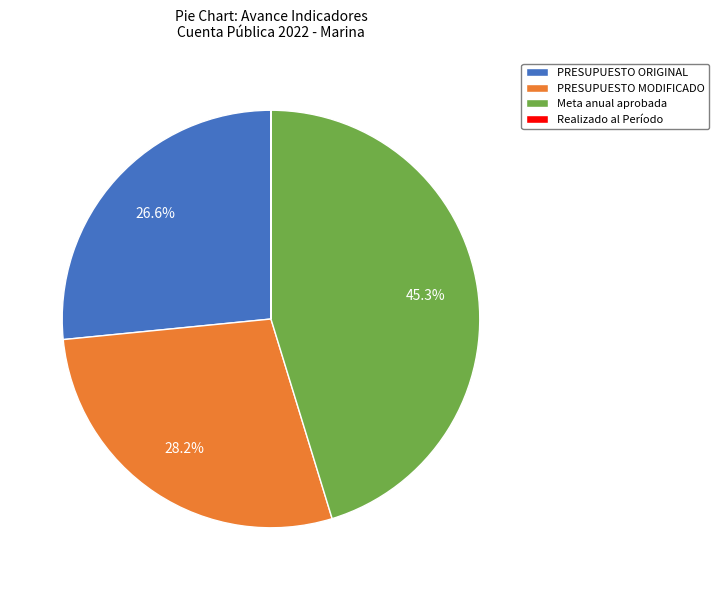

To the nearest percent, what percentage of the pie is PRESUPUESTO MODIFICADO?

28%